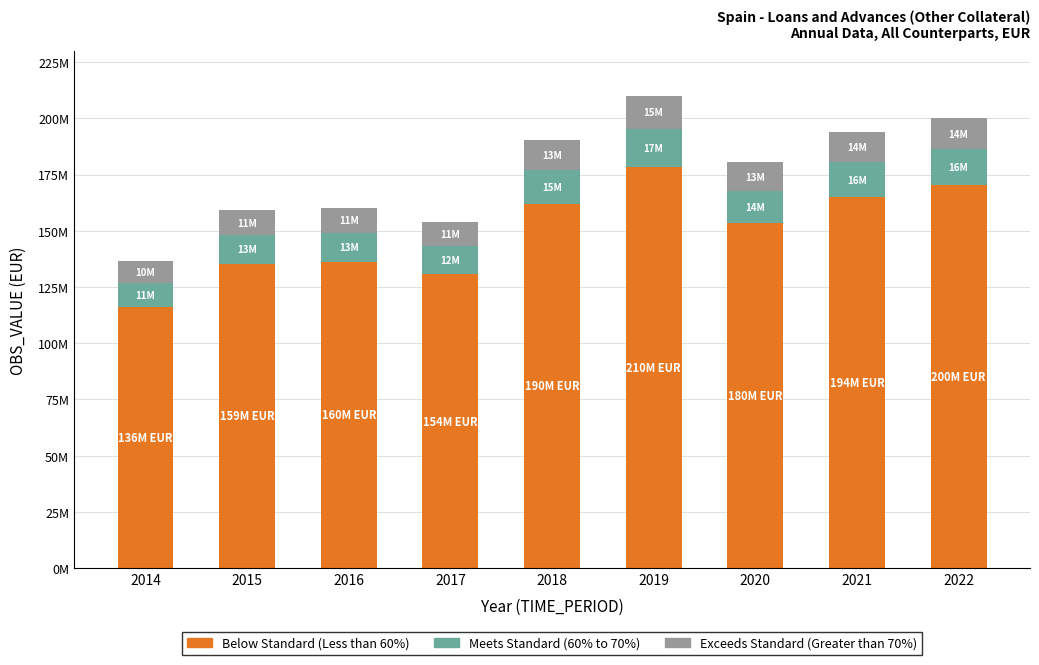

What is the difference between the maximum and second lowest values in the Exceeds Standard (Greater than 70%) series?

3936546.2